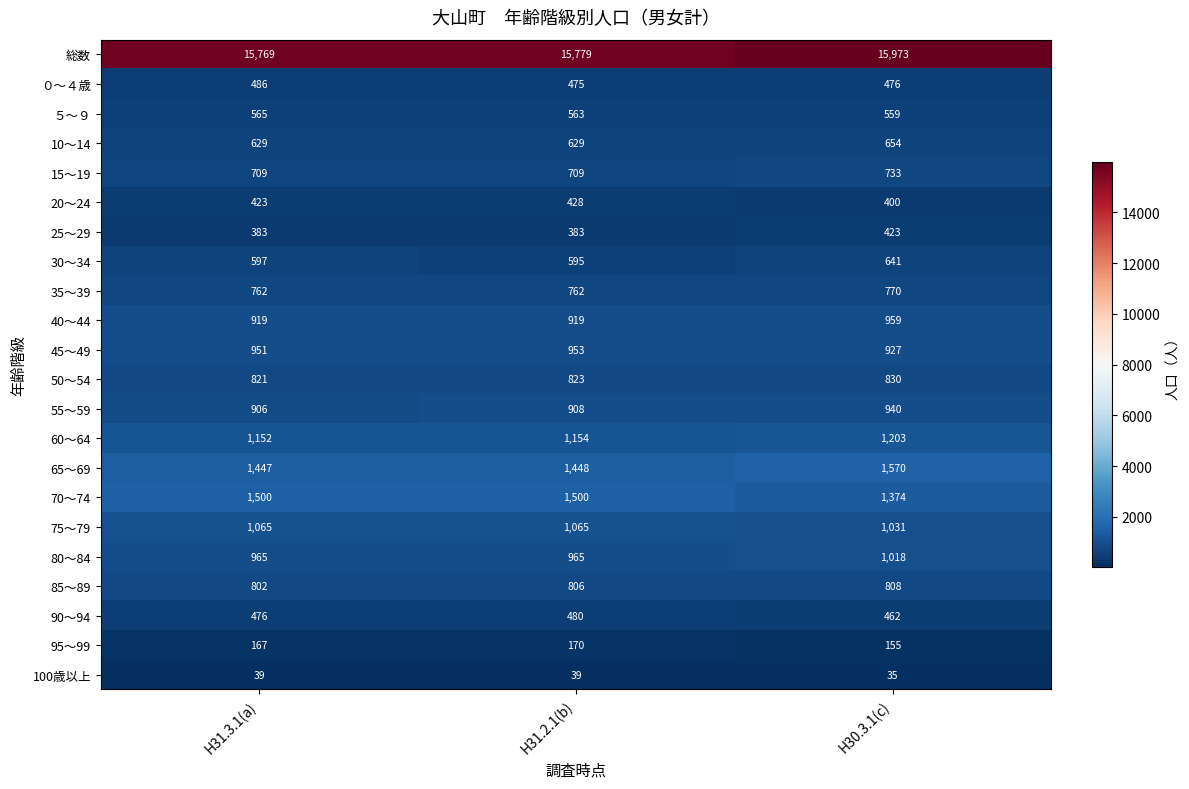

How many categories are shown in the chart?

3